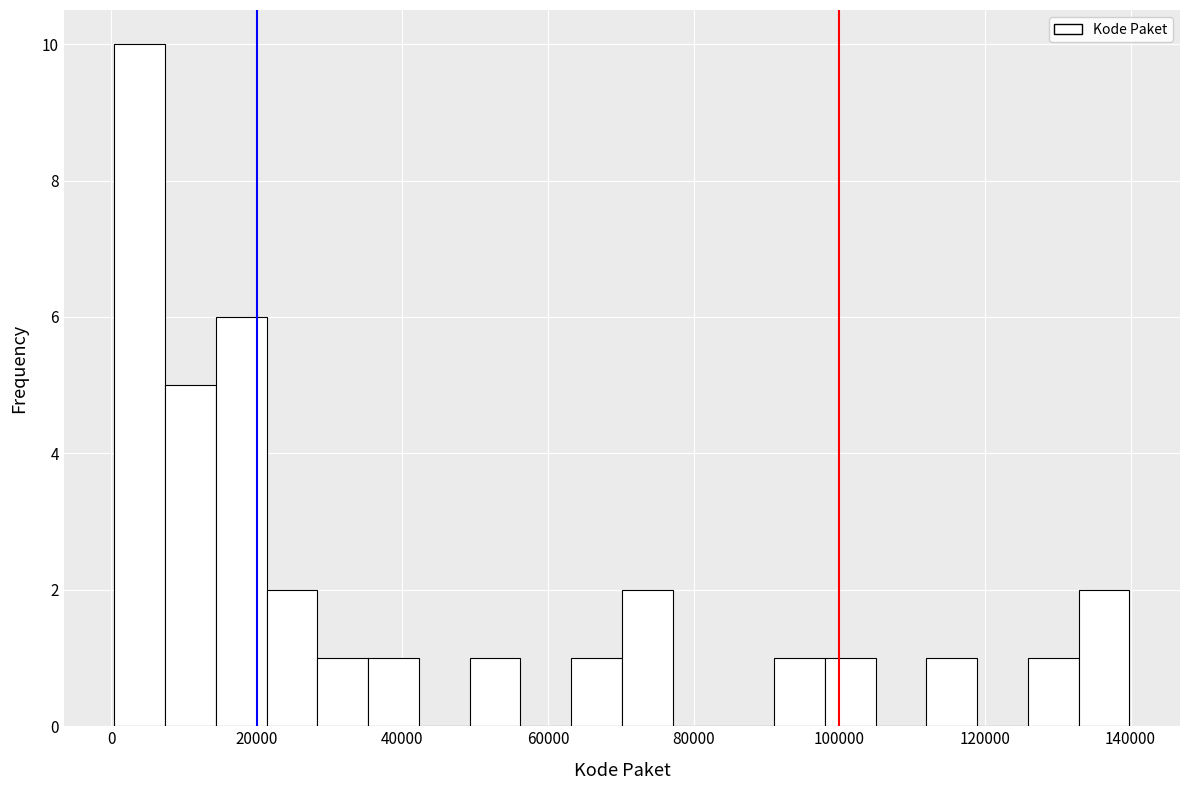

Around what value on the x-axis is the tallest bar? Give the approximate position of its centre, as read against the axis.

4000